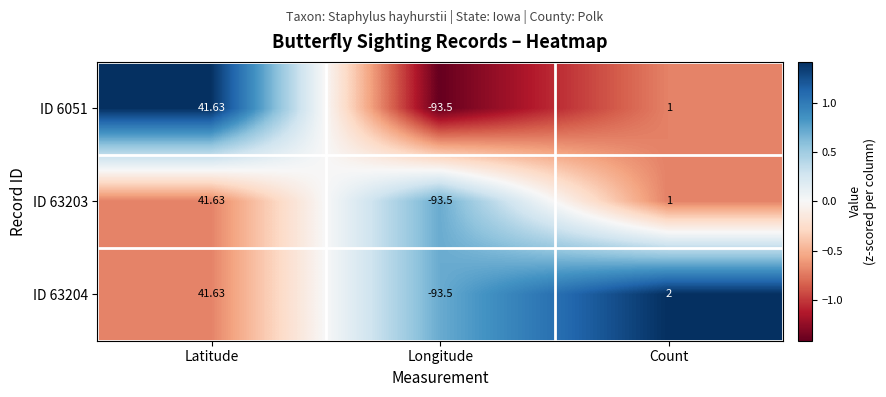

At which label is ID 63203 closest to -25?

Count